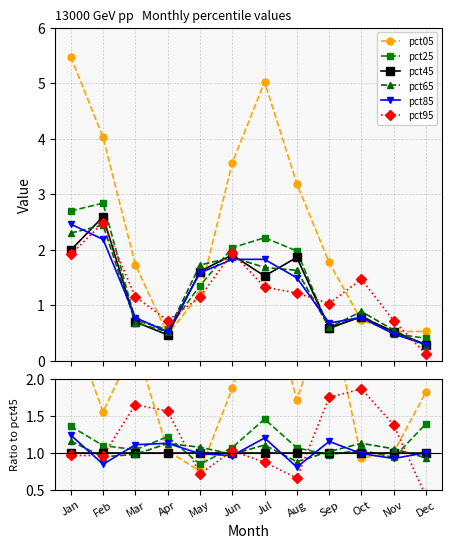

How many lines are shown in the chart?

6